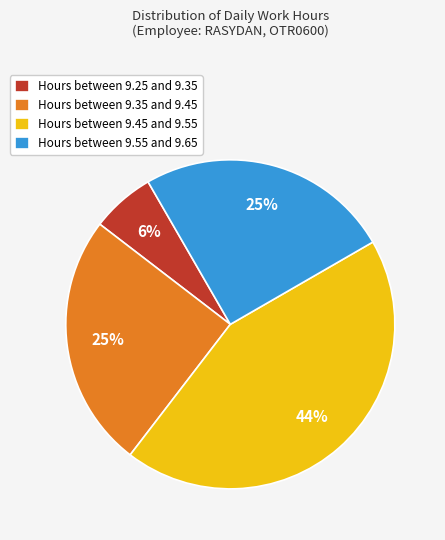

To the nearest percent, what percentage of the pie is Hours between 9.25 and 9.35?

6%